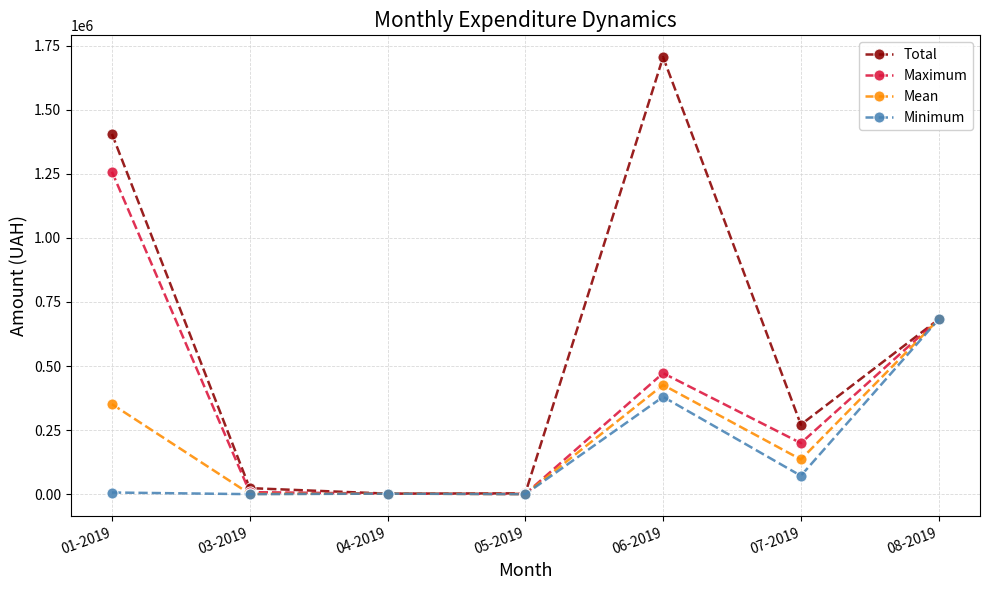

Which series changed the most between 03-2019 and 08-2019?

Minimum